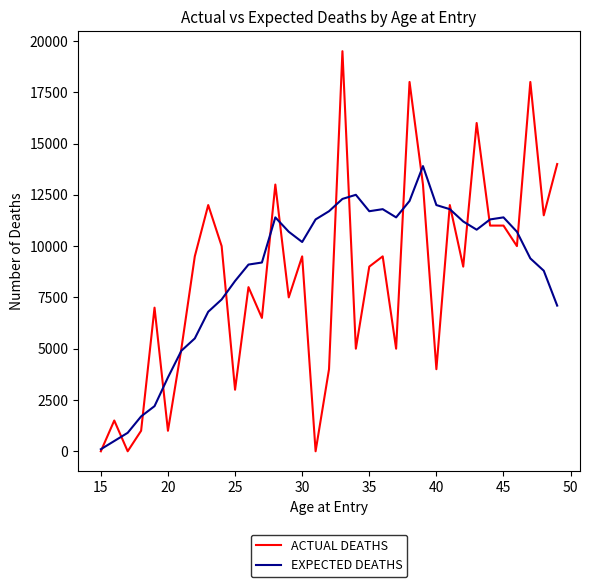

List the series in order of their peak value, highest first.

ACTUAL DEATHS, EXPECTED DEATHS